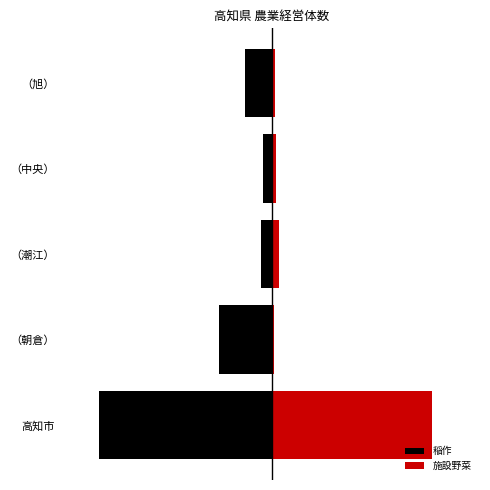

What is the average value of the 稲作 series?

-132